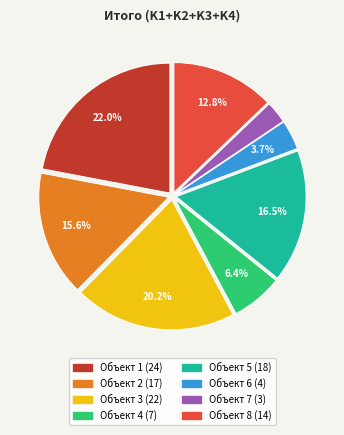

How many segments does this pie chart have?

8